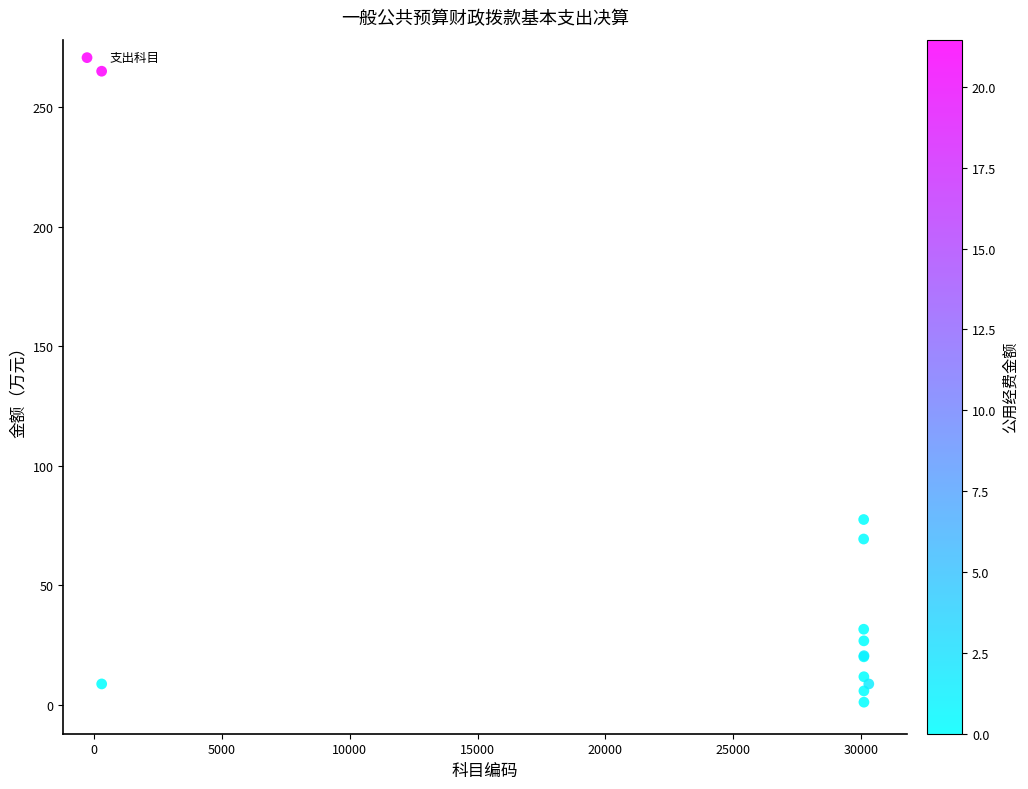

What Y value in the scatter plot is closest to 133?

77.6